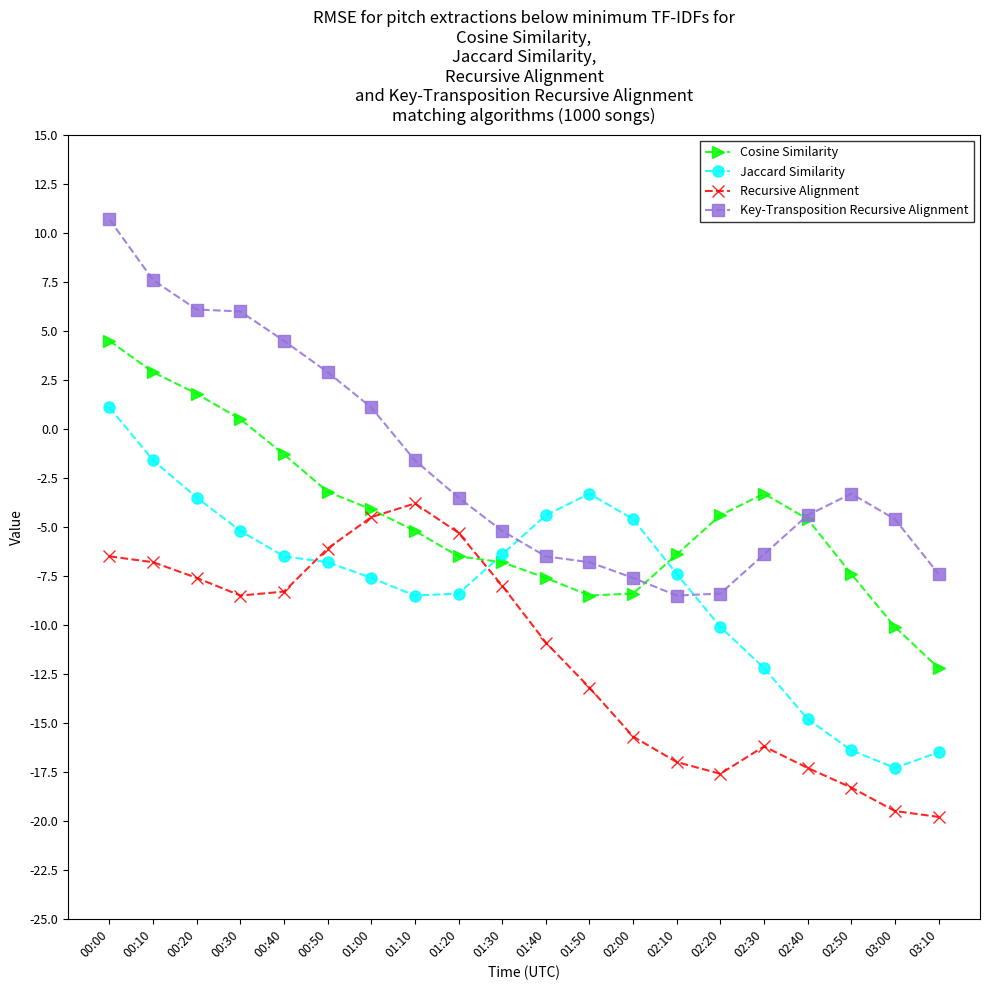

At which category is the sum across all series the highest?

00:00